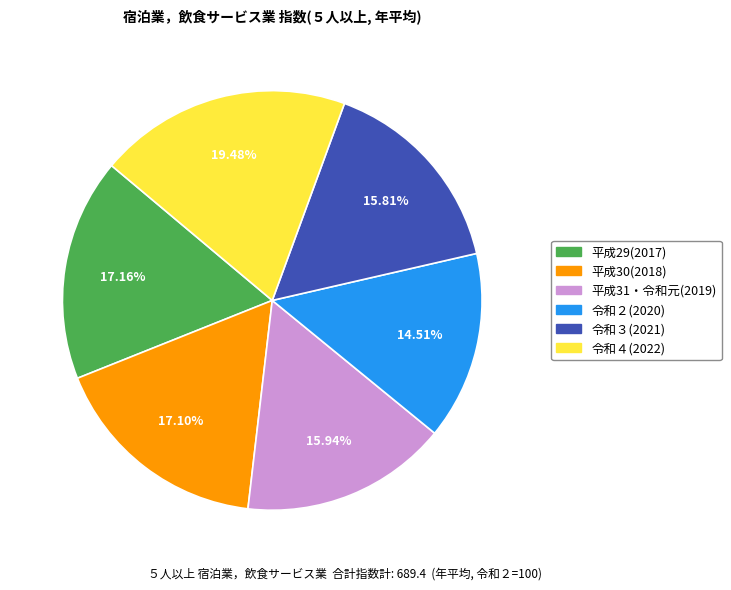

What is the largest slice in the pie chart?

令和４(2022)